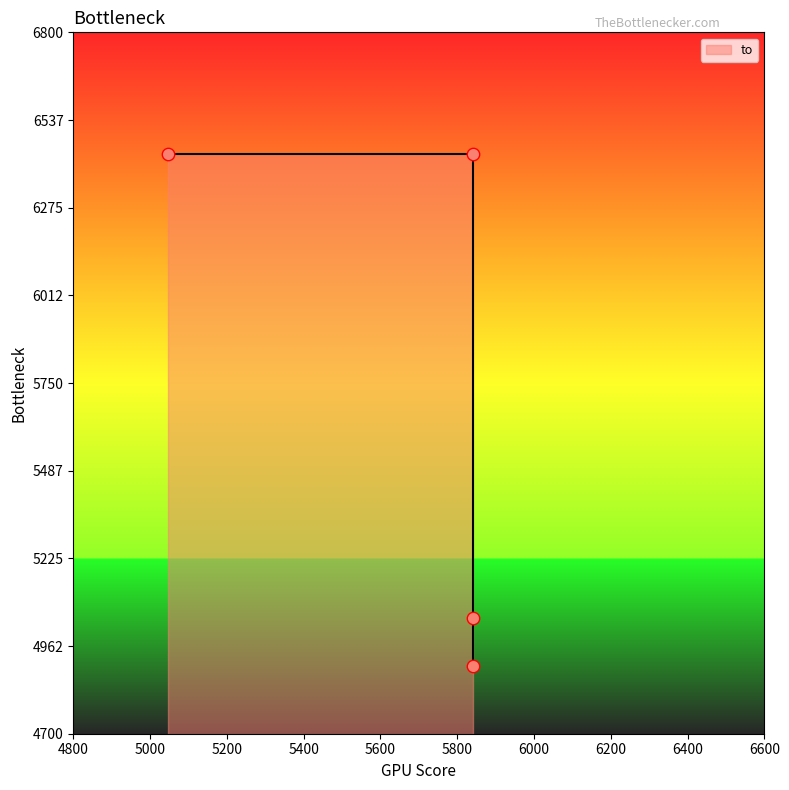

Which has a higher value, 5842 or 5842?

5842